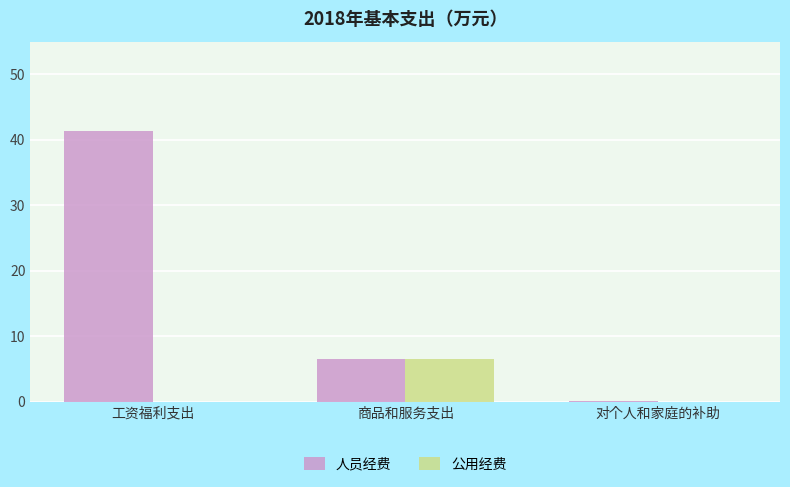

Which category has the highest value in the 公用经费 series?

商品和服务支出